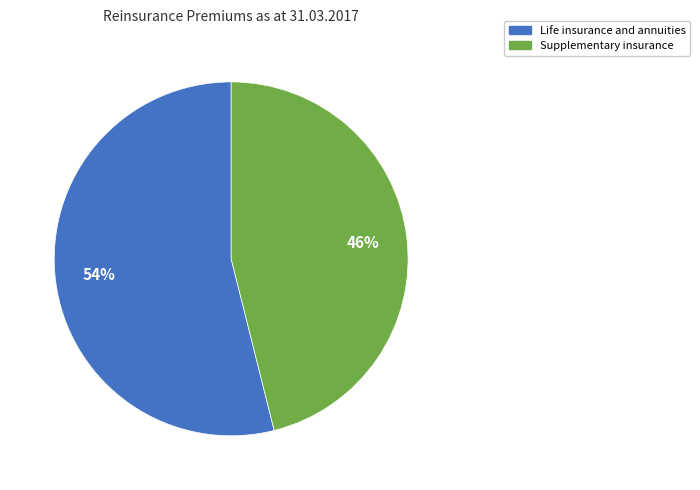

Does any single category account for the majority?

Yes